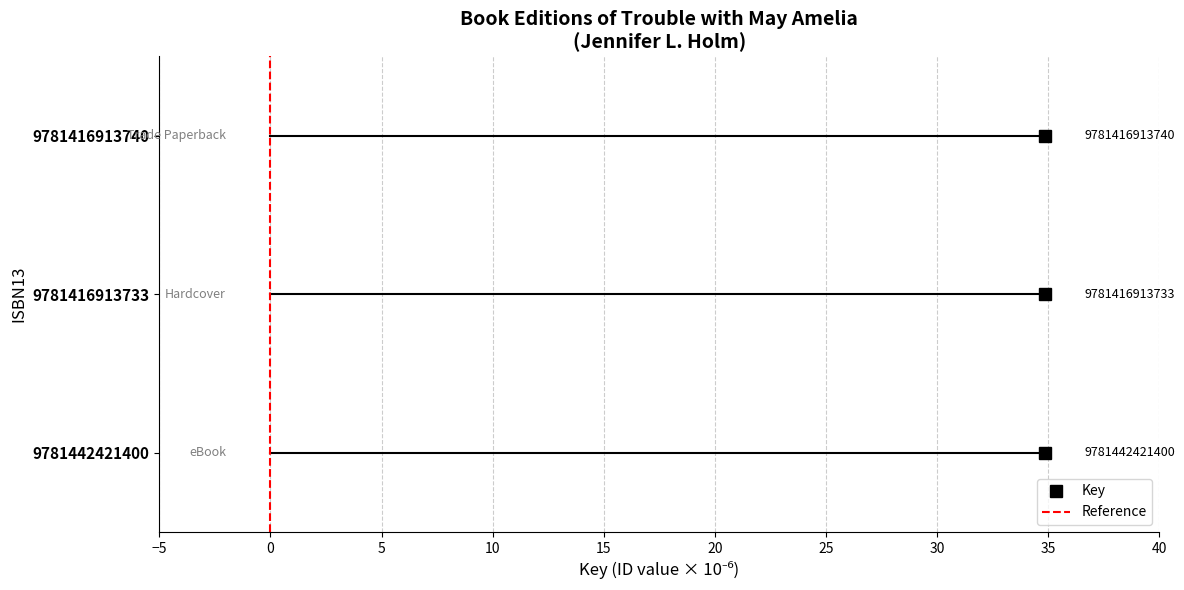

How many values are below 1?

1